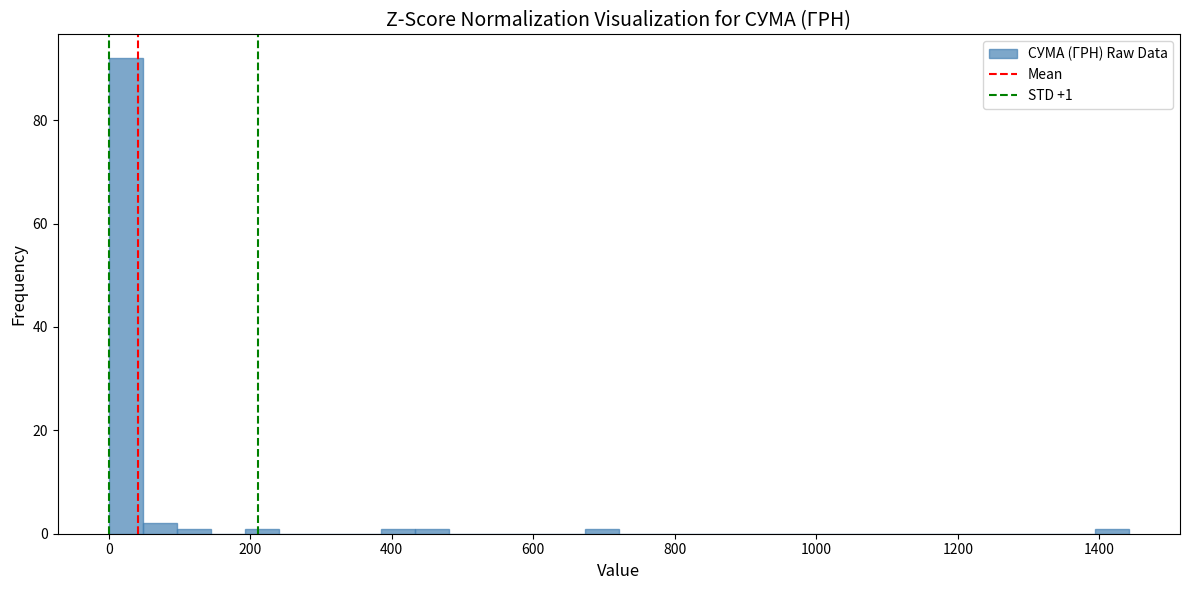

Read against the x-axis, roughly where is the centre of the tallest bar?

20